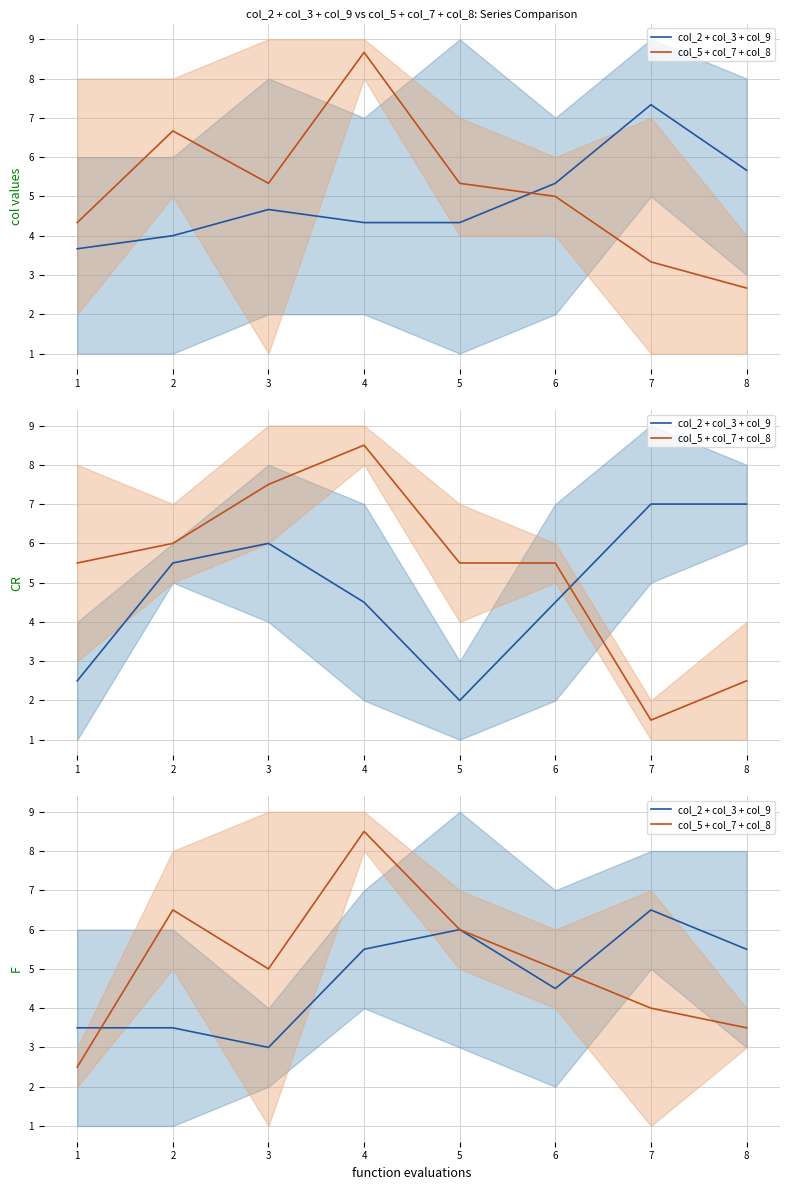

In col_2 + col_3 + col_9, how many points are lower than both neighbors (excluding endpoints)?

2